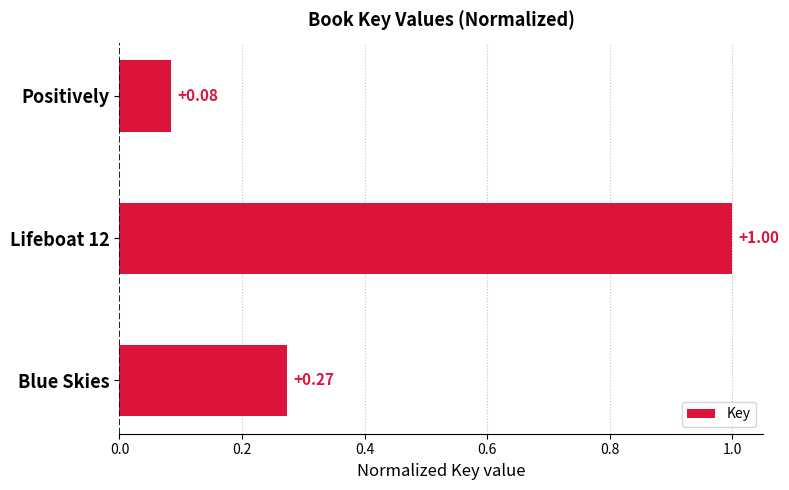

What is the sum of all values?

1.4